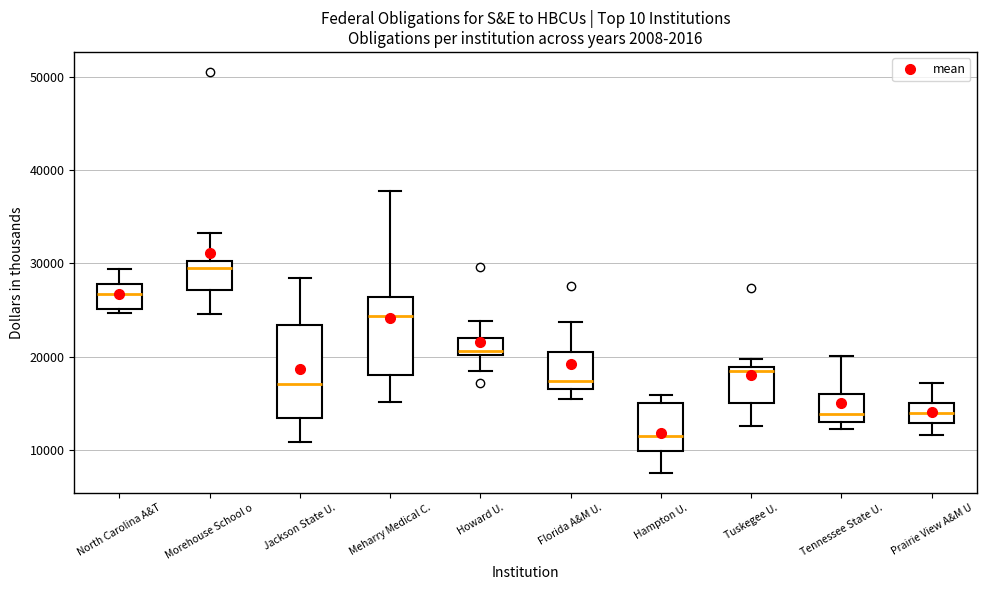

Comparing the boxes themselves (not the whiskers), which one is the tallest?

Jackson State U.